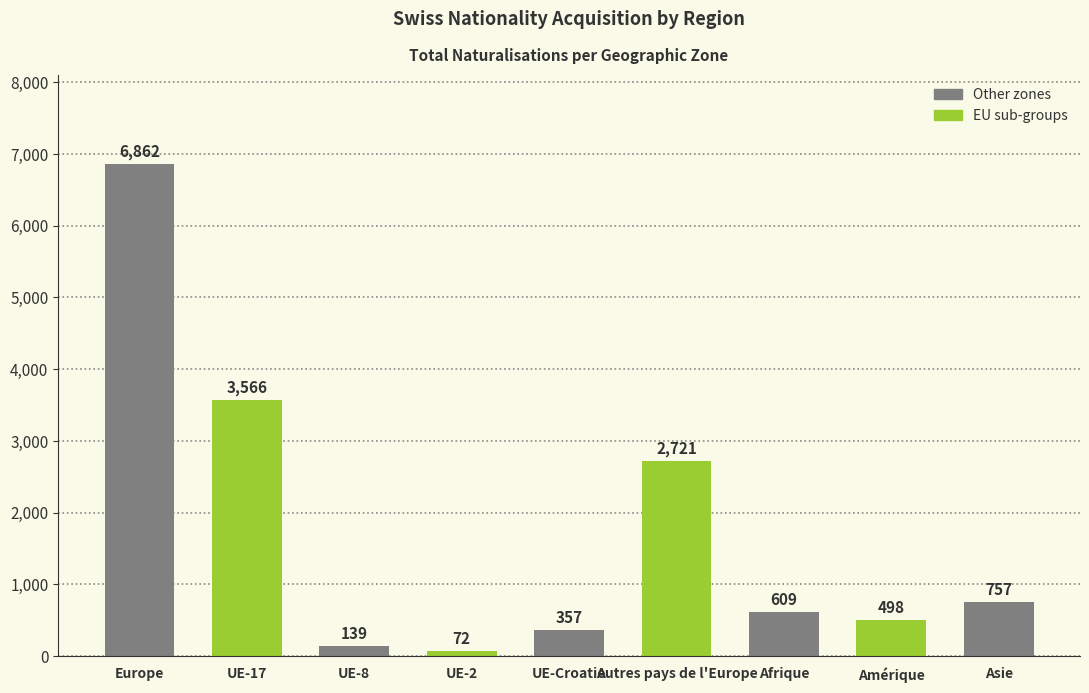

The chart shows a value of 498 at Amérique. True or false?

True